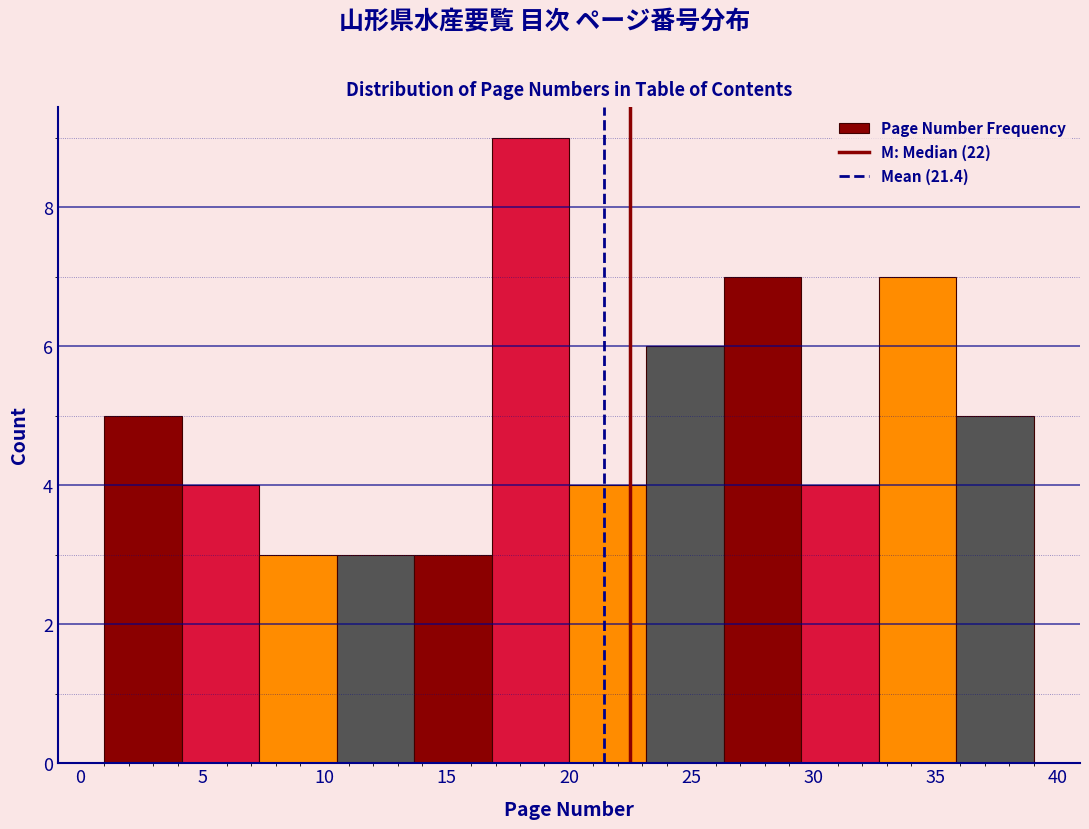

How tall is the bar that spans 20.0 to 23.0 on the x-axis? Neither the bar edges nor the heights are printed on the chart, so give them approximately, as read against the axes.

4